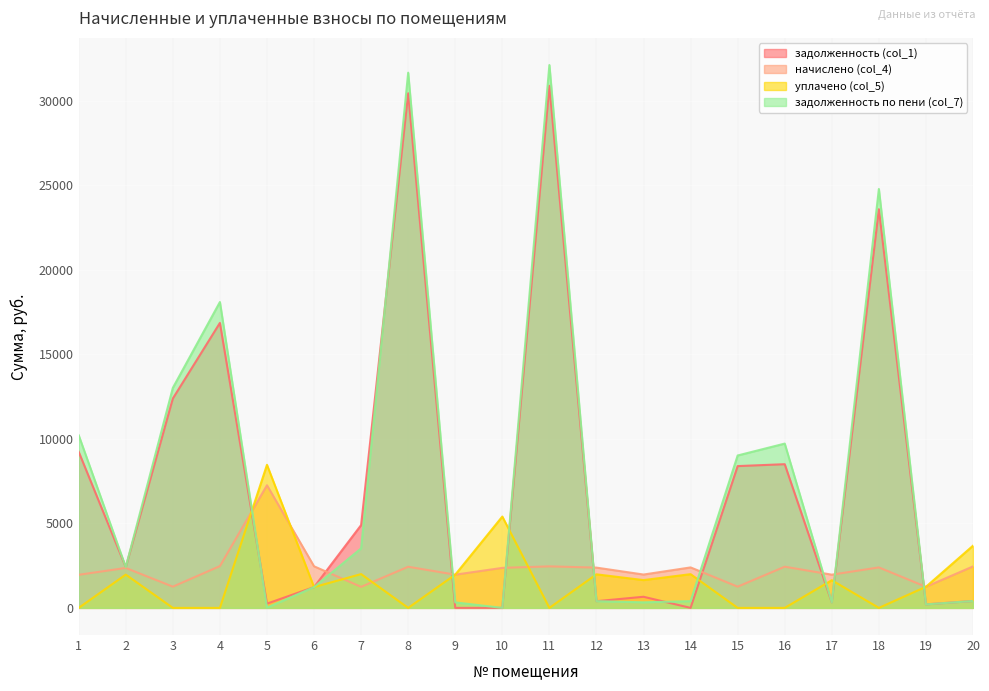

What is the highest value of the задолженность (col_1) series?

30893.9